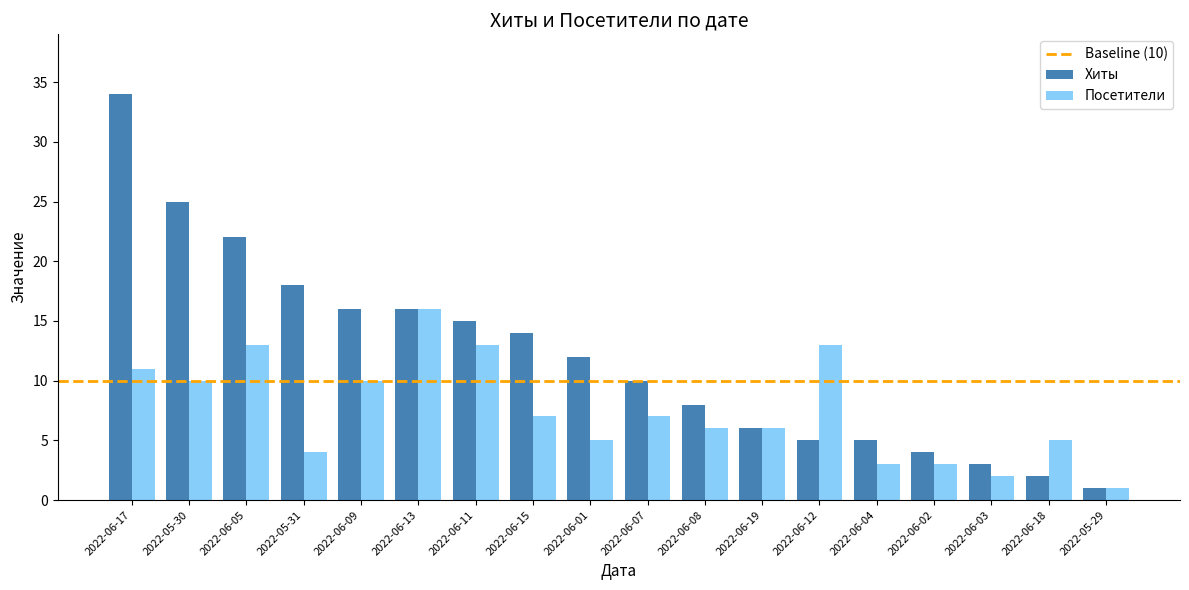

How many data points does each series have?

18